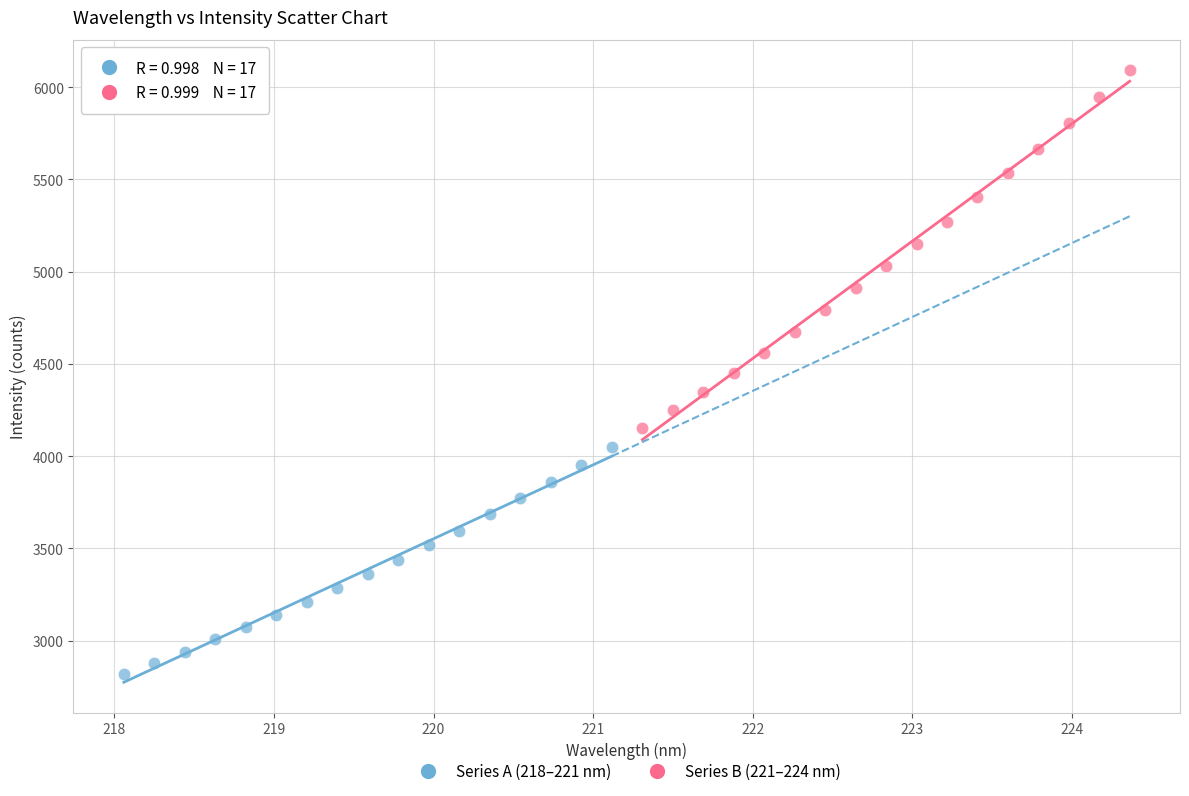

Which series reaches the minimum Y coordinate?

Series A (218–221 nm)